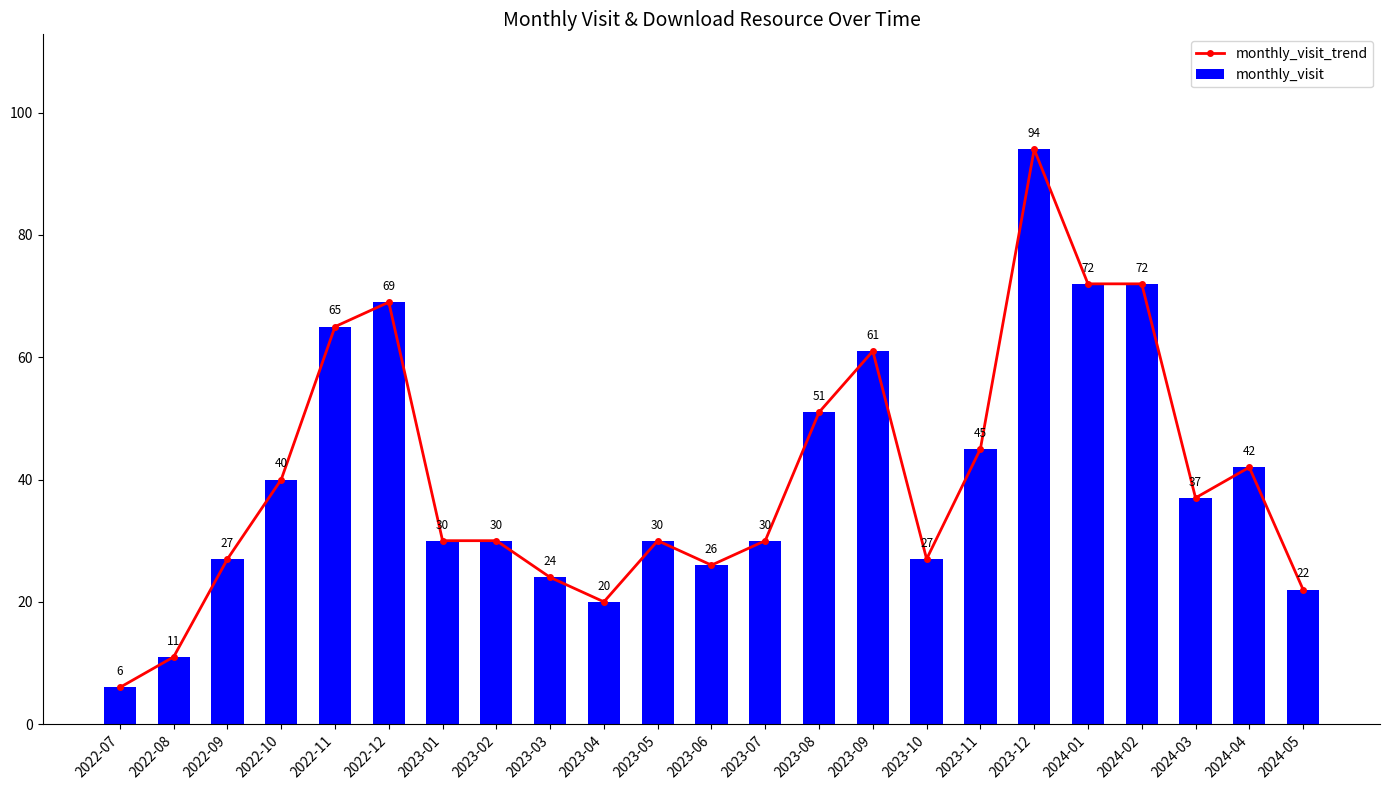

Which series changed the most between 2023-05 and 2024-01?

monthly_visit_trend